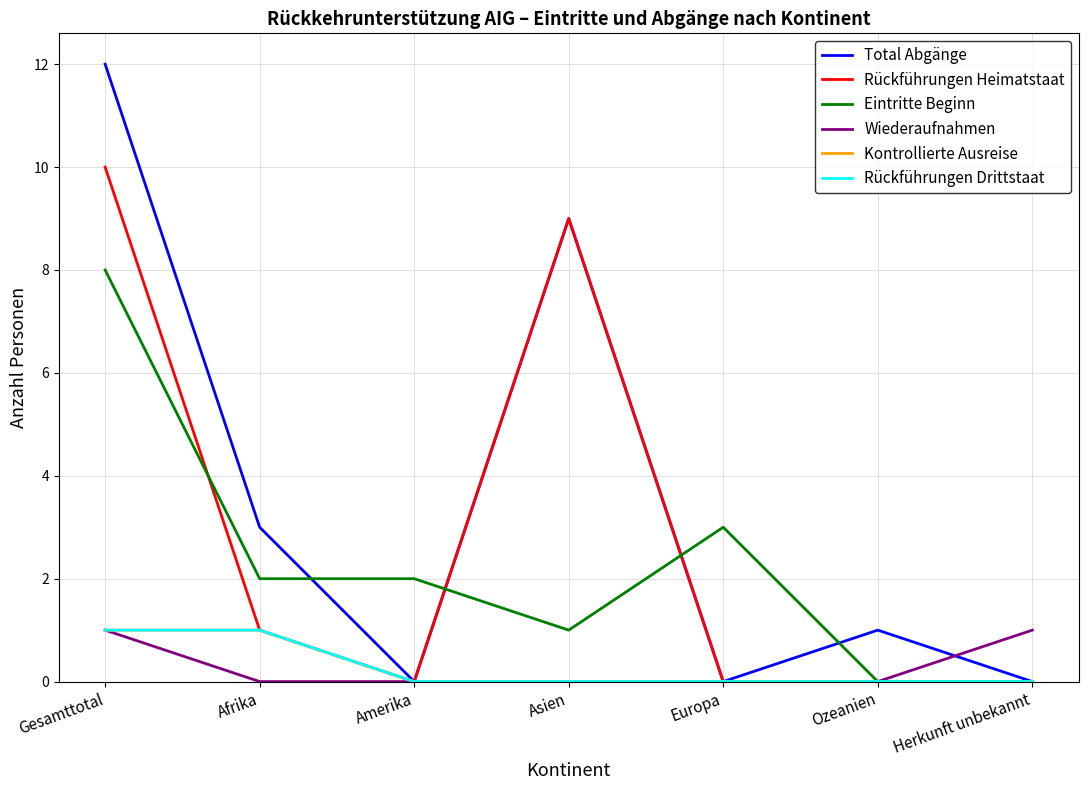

True or false: Total Abgänge has more than 0 interior local peaks.

True